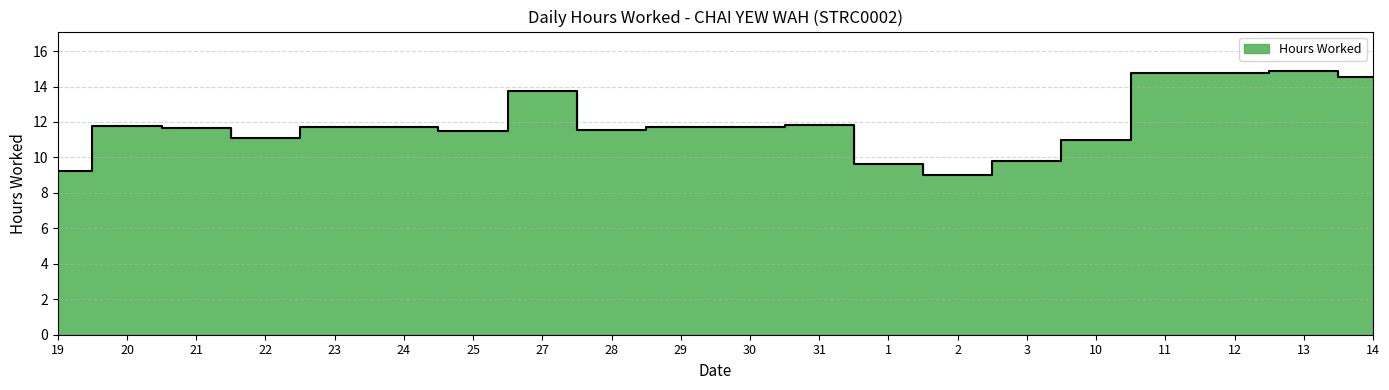

How many distinct data groups are displayed?

1